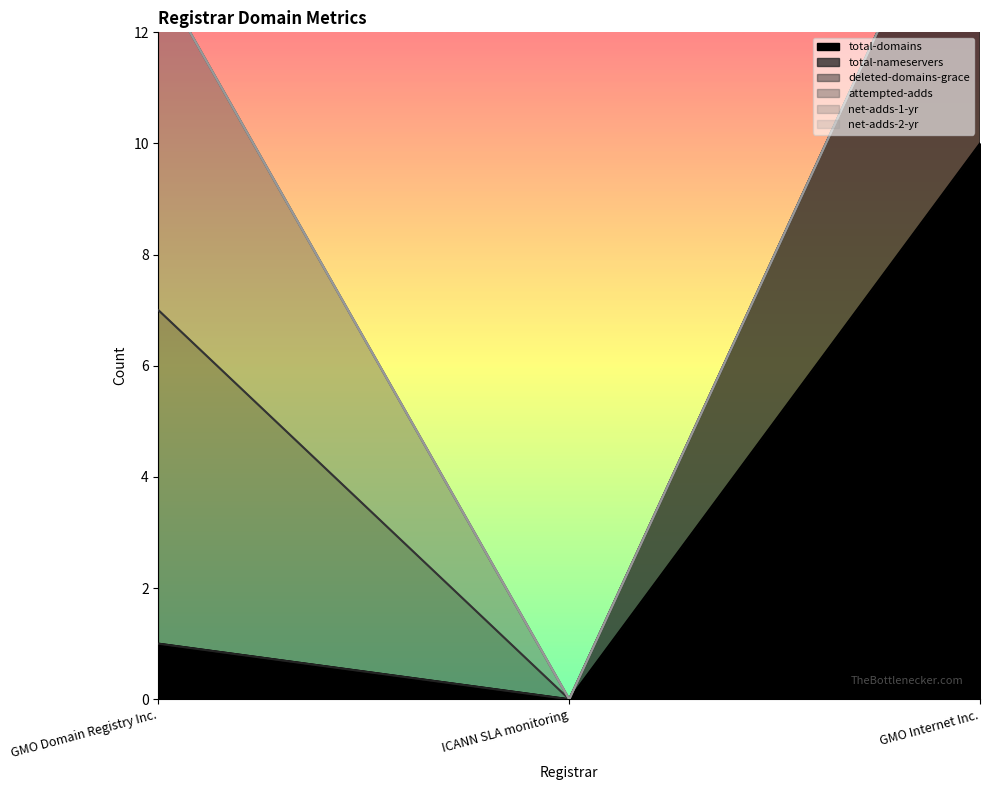

What is the difference between the maximum and minimum values in the deleted-domains-grace series?

6